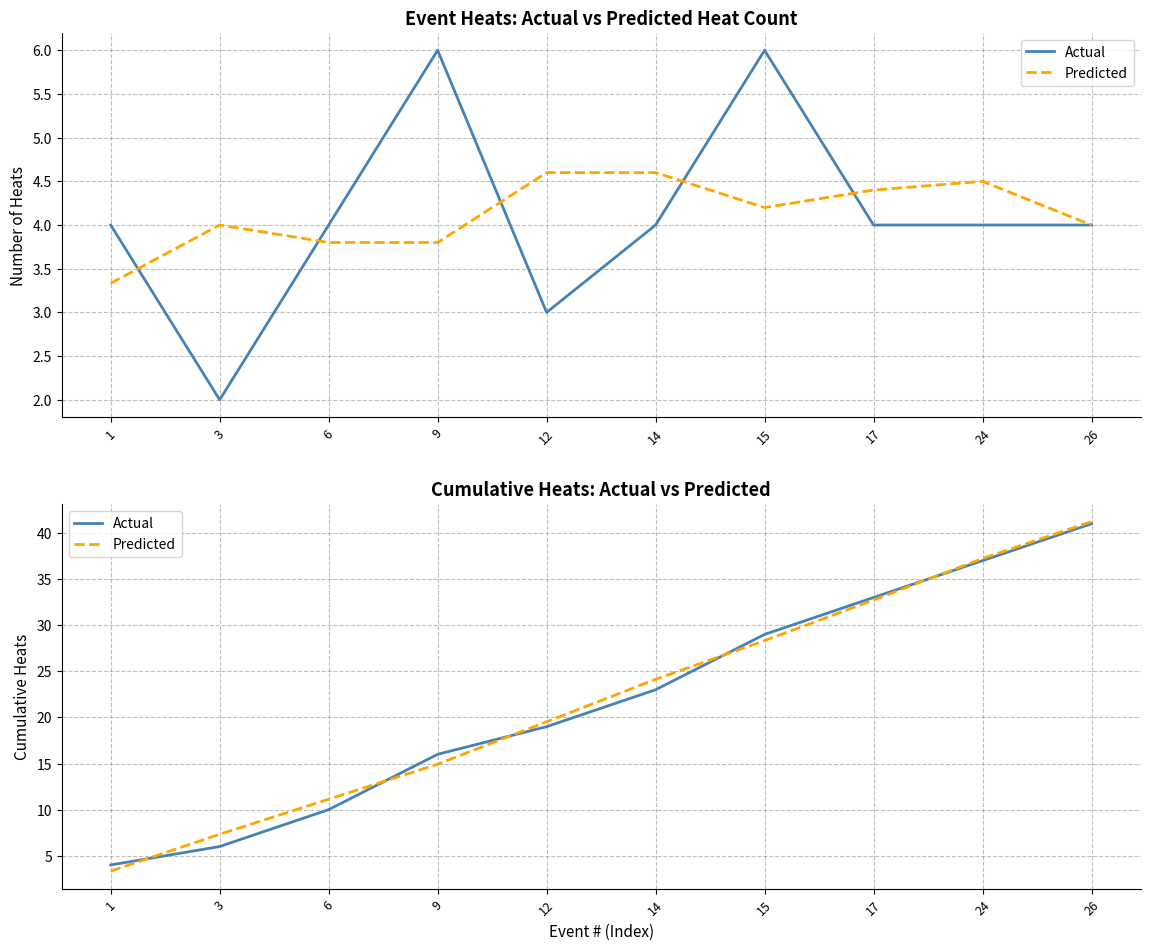

Which label corresponds to the smallest value in the chart?

1